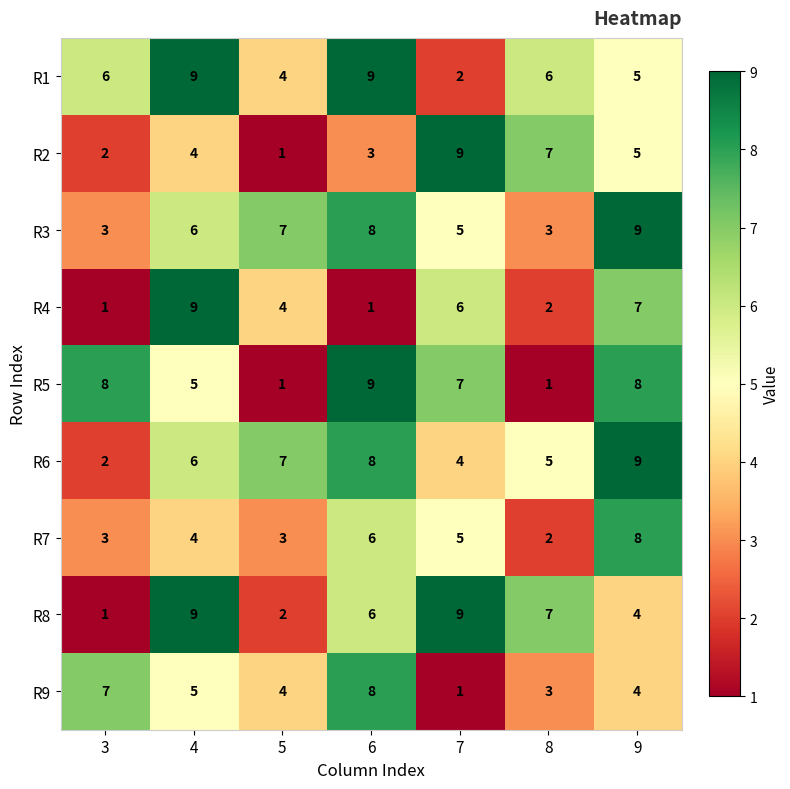

What is the difference between the second highest and minimum values in the R4 series?

6